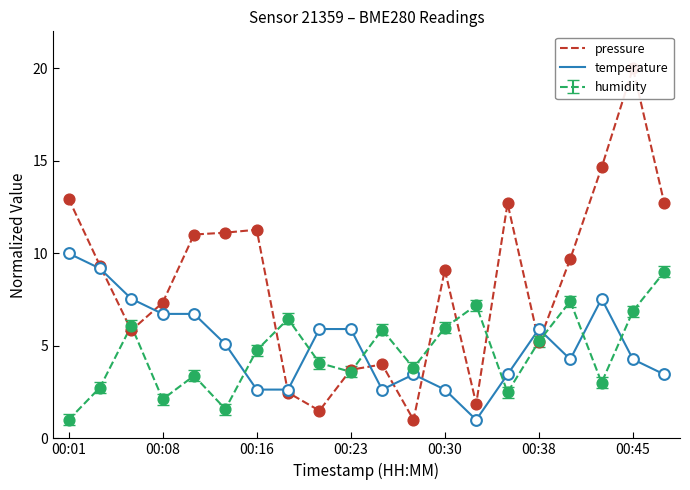

What is the lowest value of the humidity series?

1.0